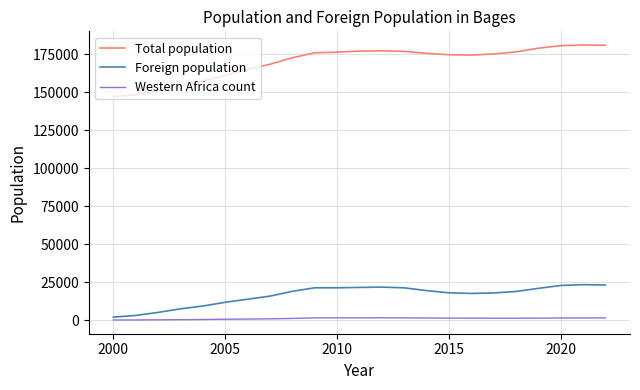

Is it true that Western Africa count equals 334 at 2015?

False